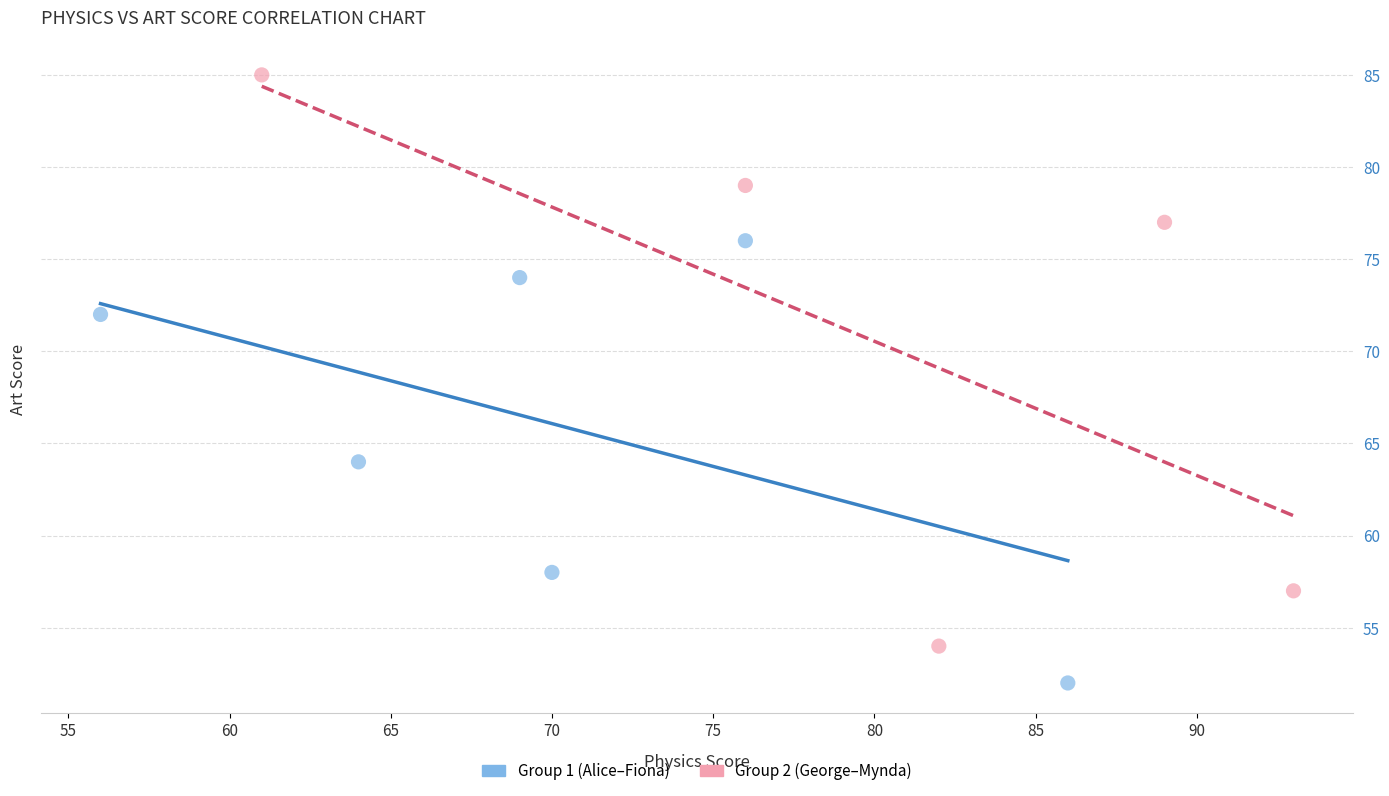

Which series has the widest spread of Y values?

Group 2 (George–Mynda)